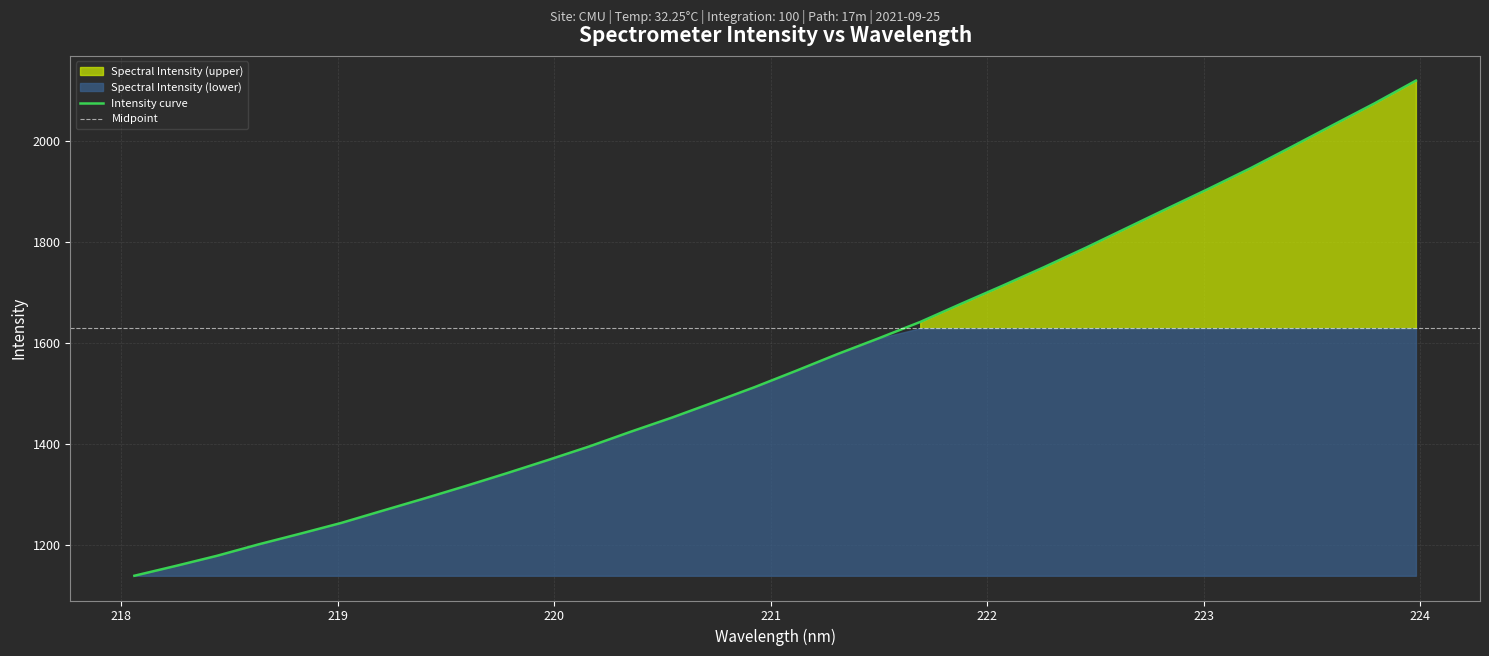

True or false: there are more than 2 points higher than both neighbors.

False